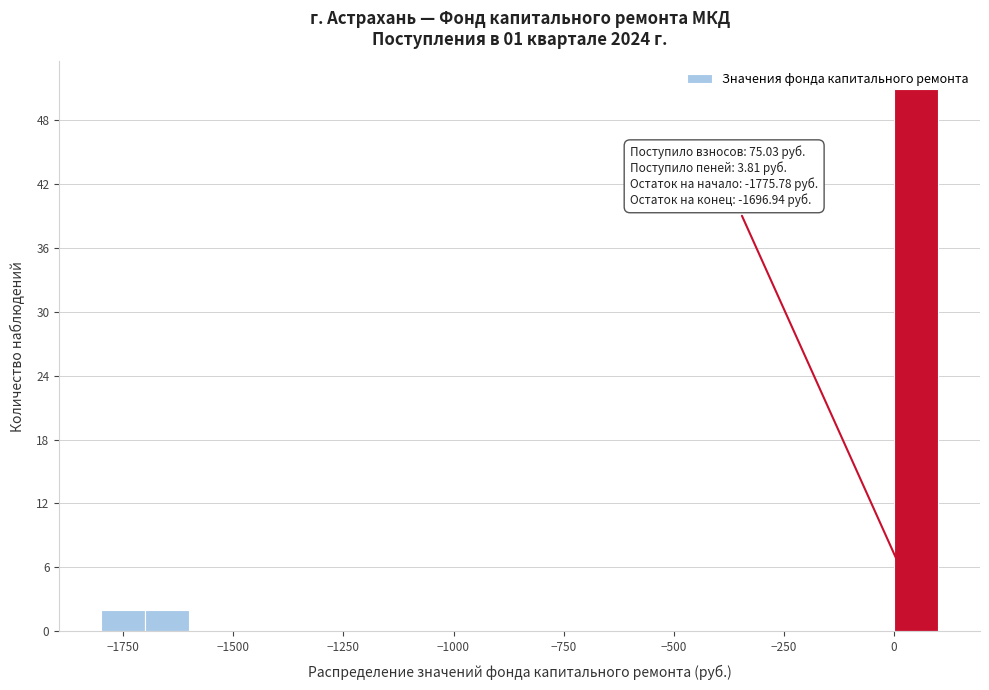

Read against the x-axis, roughly where is the centre of the tallest bar?

50